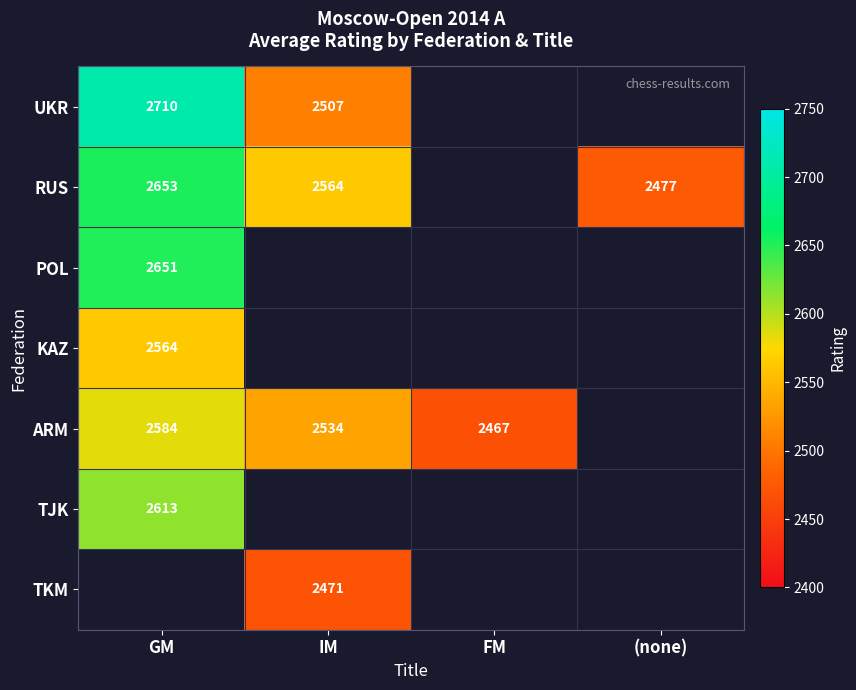

Is the value of RUS at GM greater than the value of UKR at GM?

No